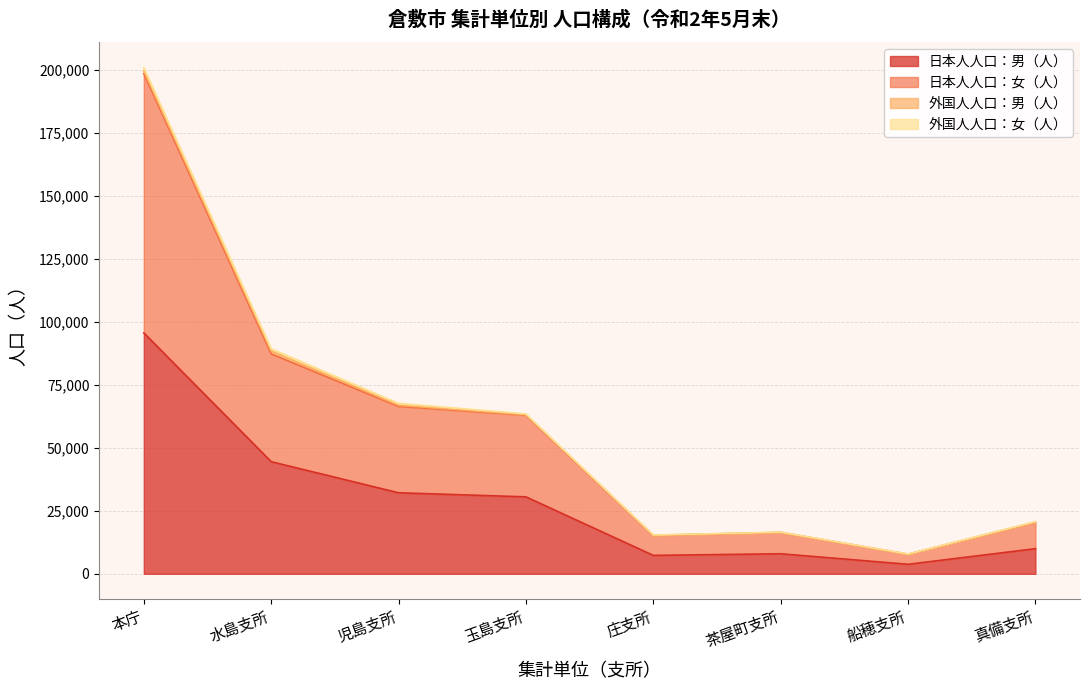

The value of 日本人人口：女（人） at 玉島支所 is 24072. True or false?

False